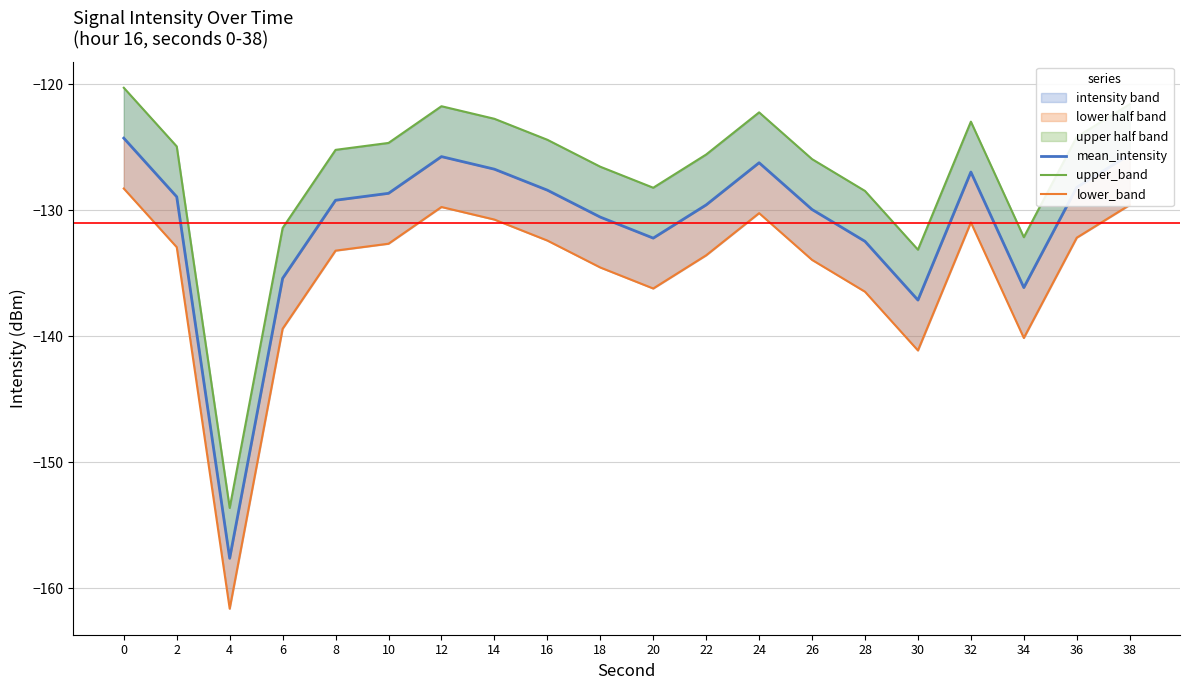

What is the value of the mean_intensity point at the 4th from the left?

-135.4